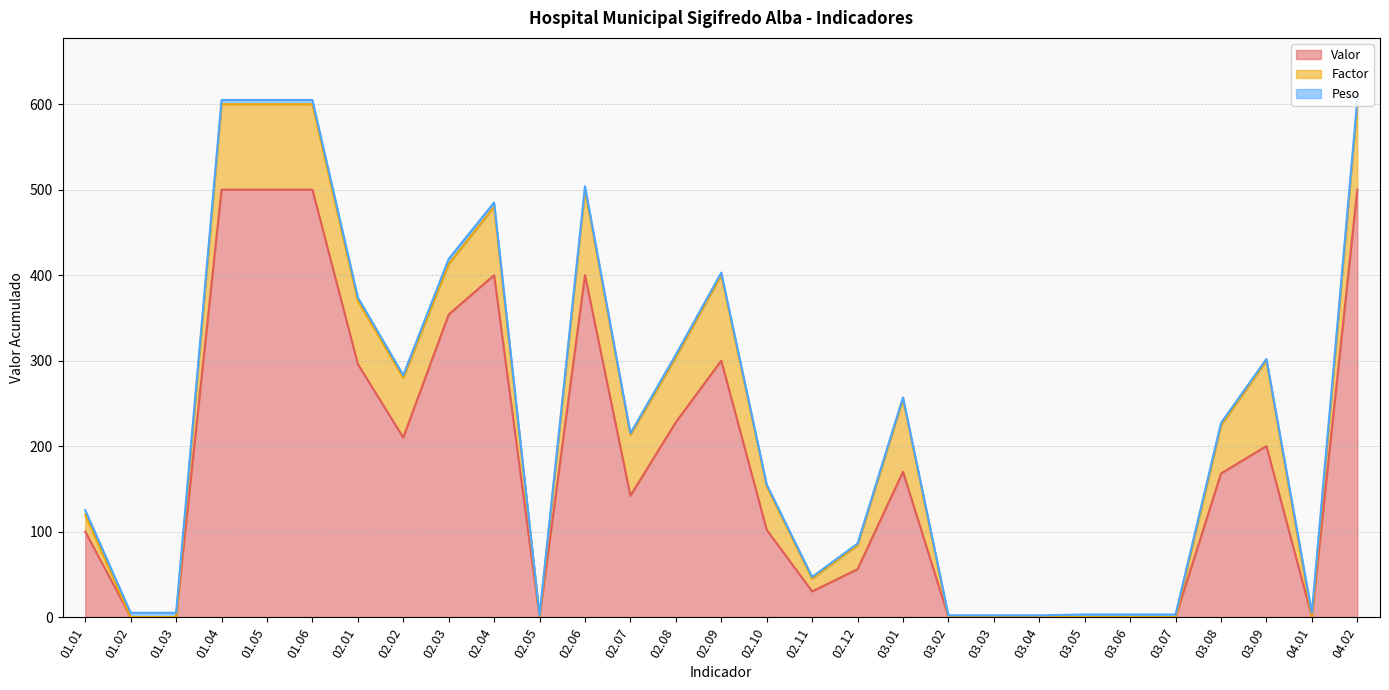

Is the value of Valor at 01.06 greater than the value of Peso at 03.08?

Yes